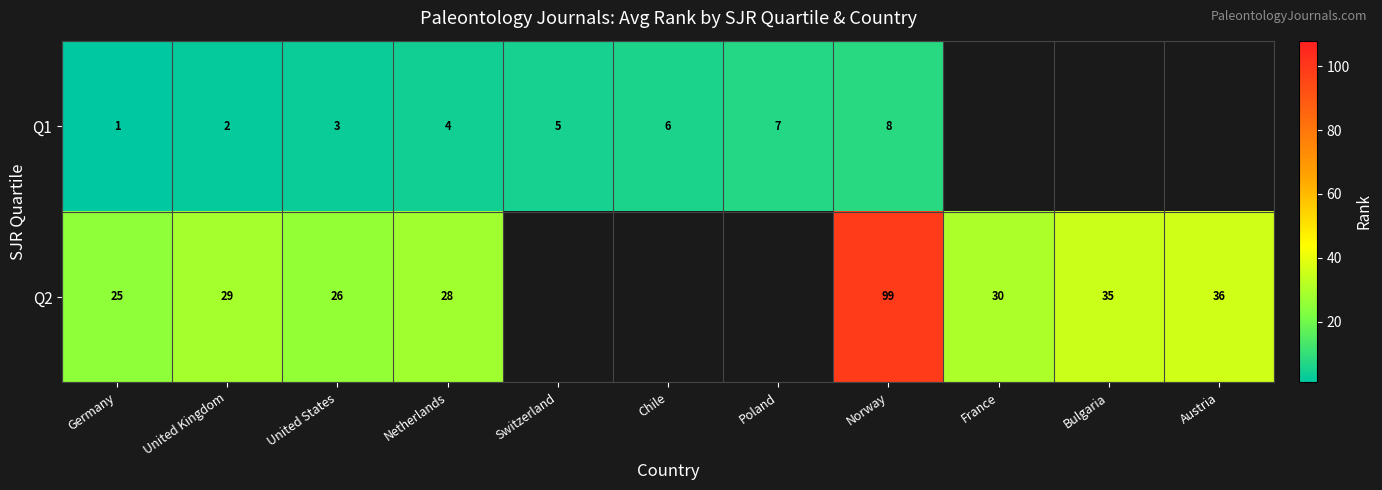

What is the difference between the highest and lowest values at United States?

23